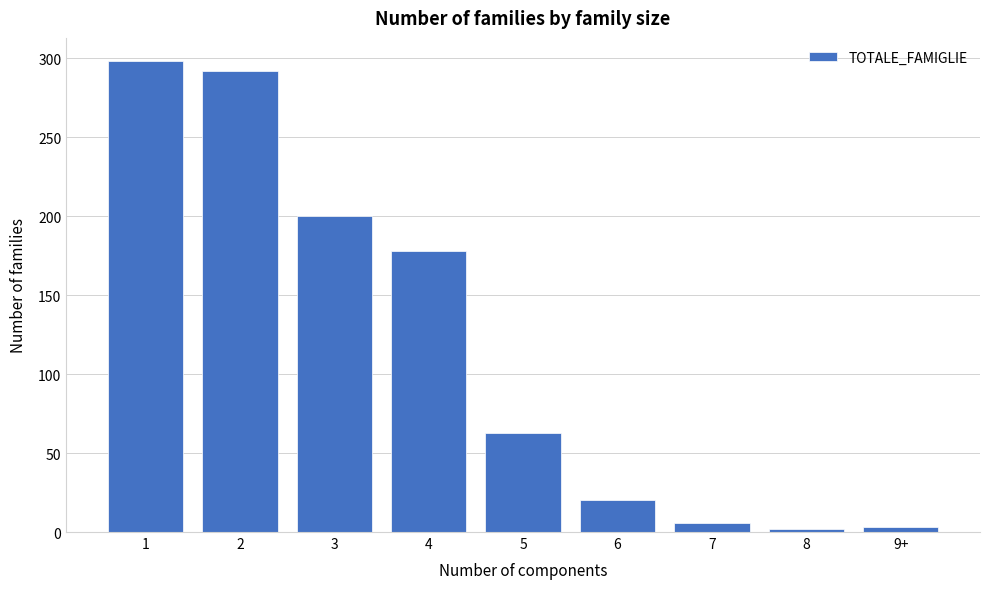

What is the difference between the maximum and minimum values?

296